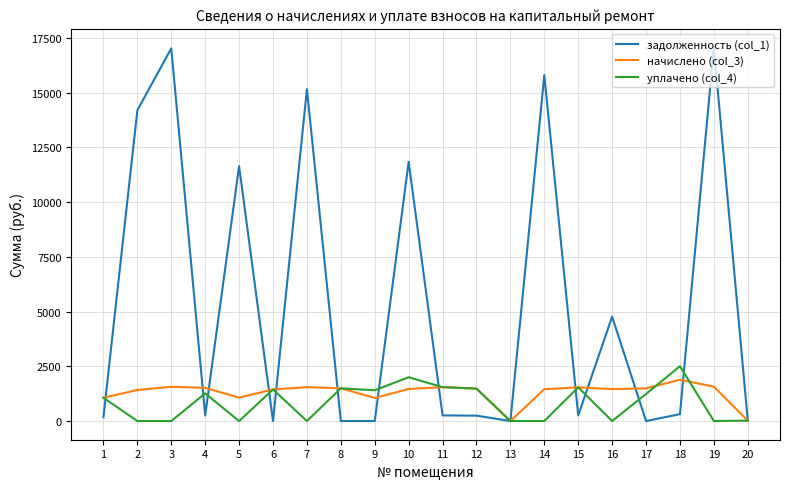

Which series has the largest total across all categories?

задолженность (col_1)